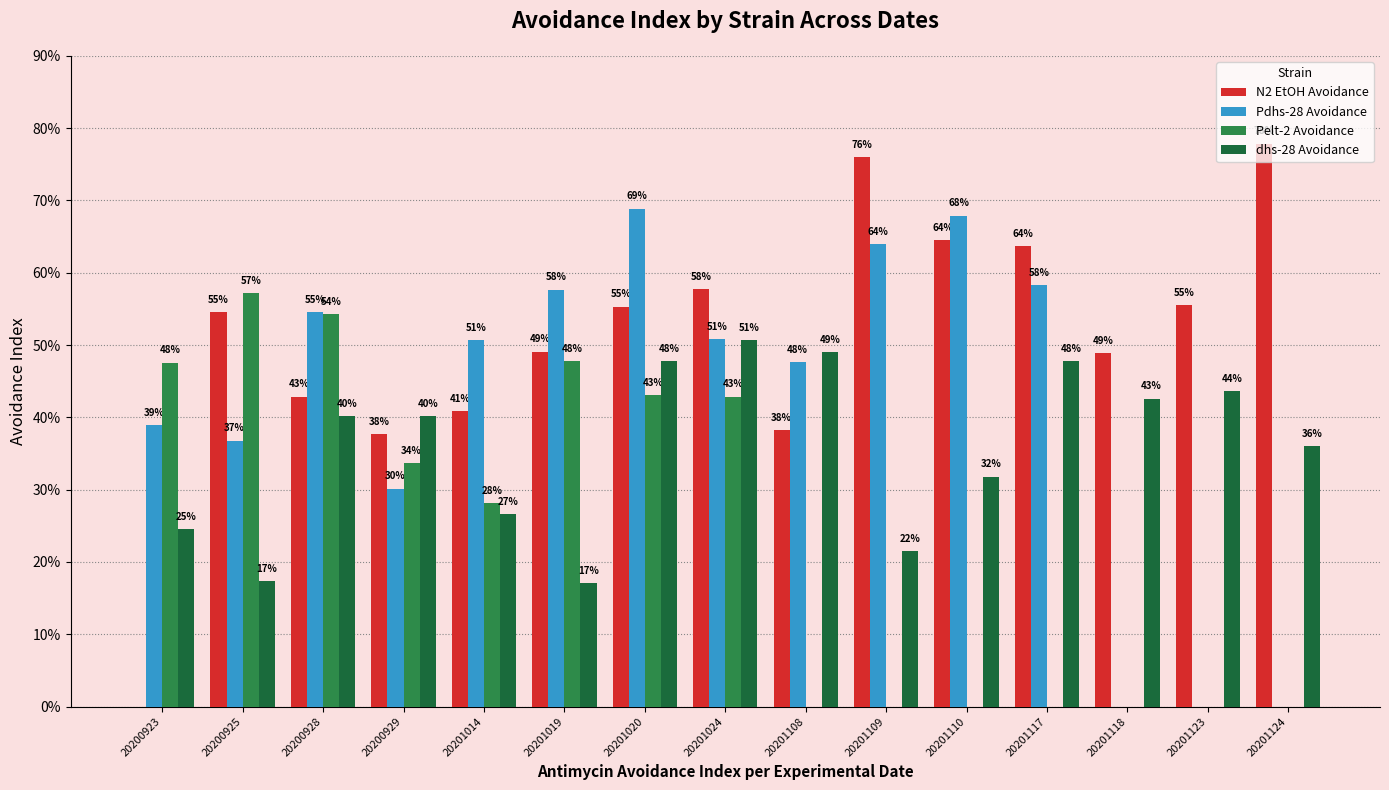

Are the bars grouped side by side (vs. stacked)?

Yes